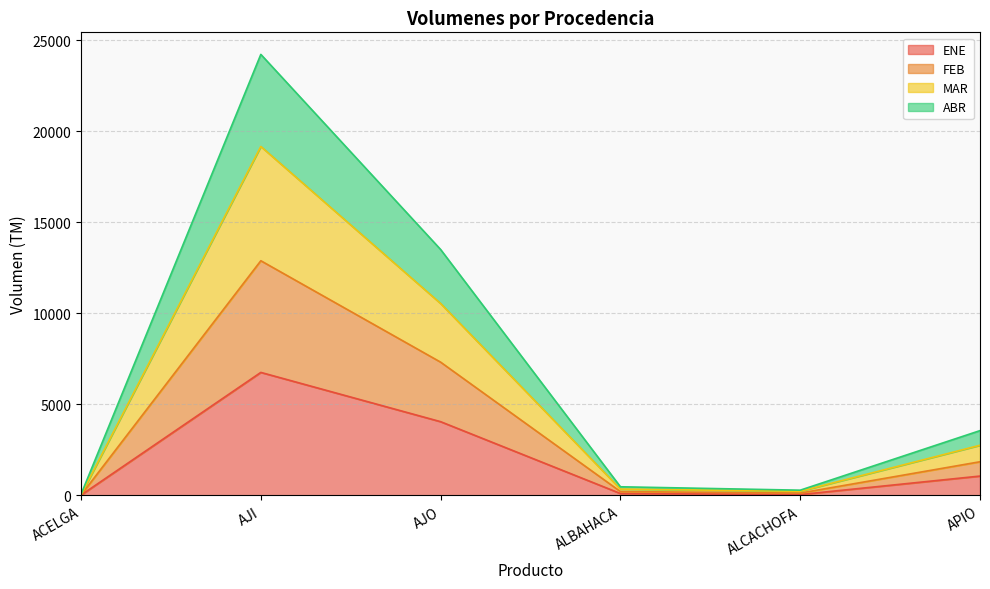

What is the total value across all series at APIO?

3557